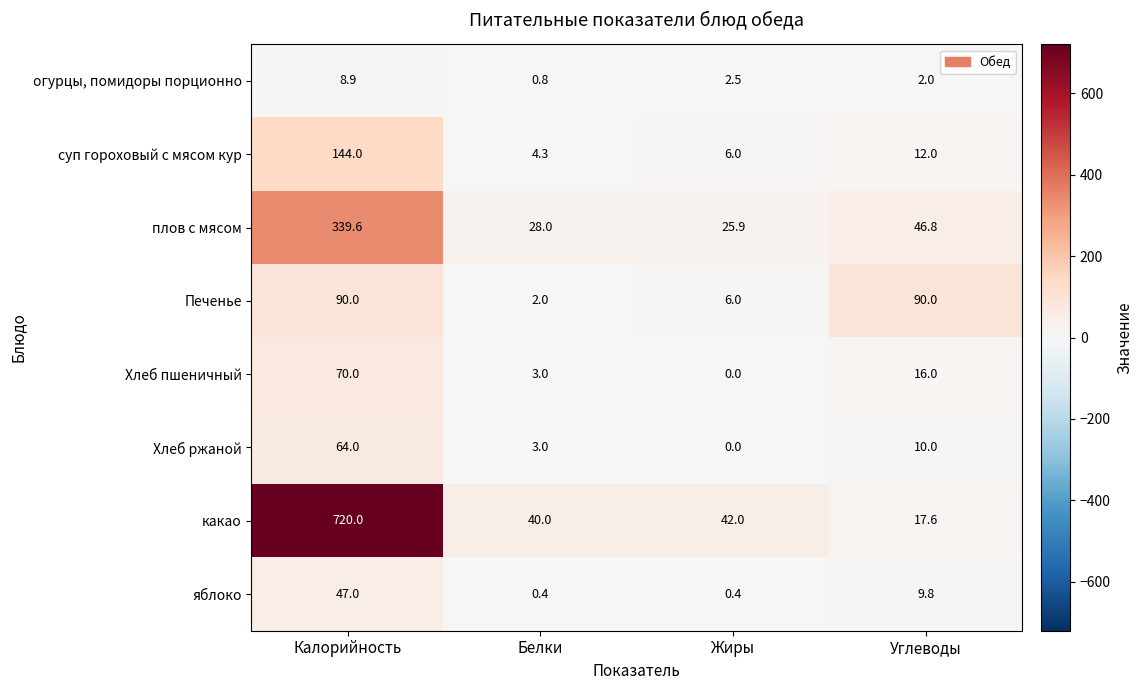

List the series in order of their peak value, highest first.

какао, плов с мясом, суп гороховый с мясом кур, Печенье, Хлеб пшеничный, Хлеб ржаной, яблоко, огурцы, помидоры порционно